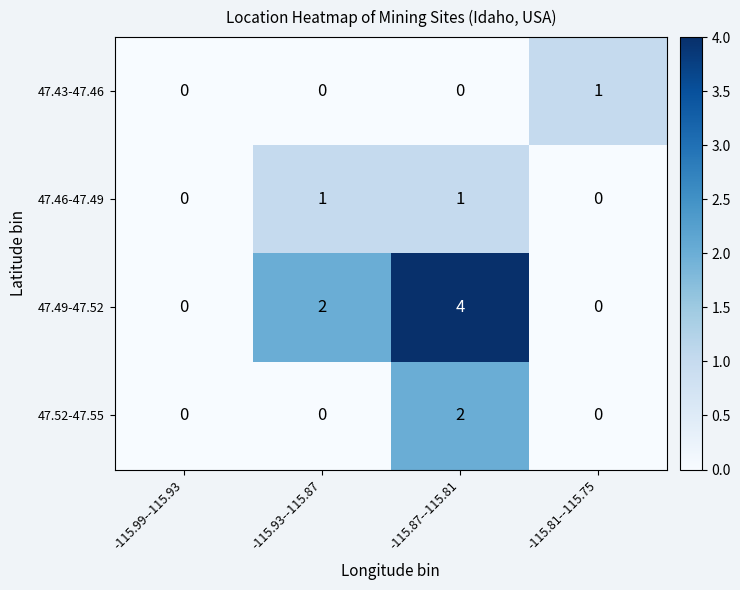

True or false: 47.43-47.46 has a value of 0 at -115.87--115.81.

True